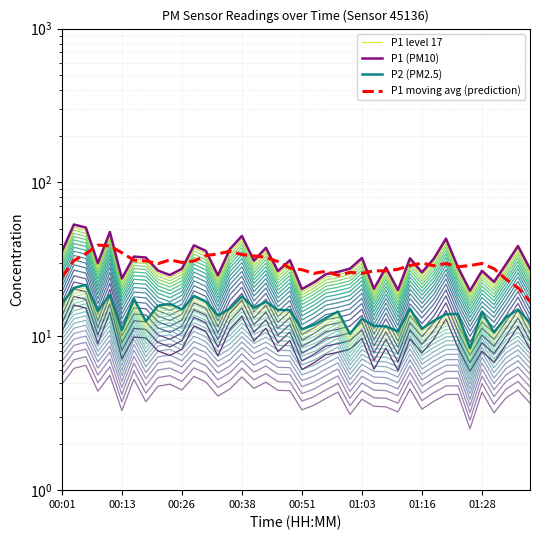

What is the label of the 40th point from the right?

00:01